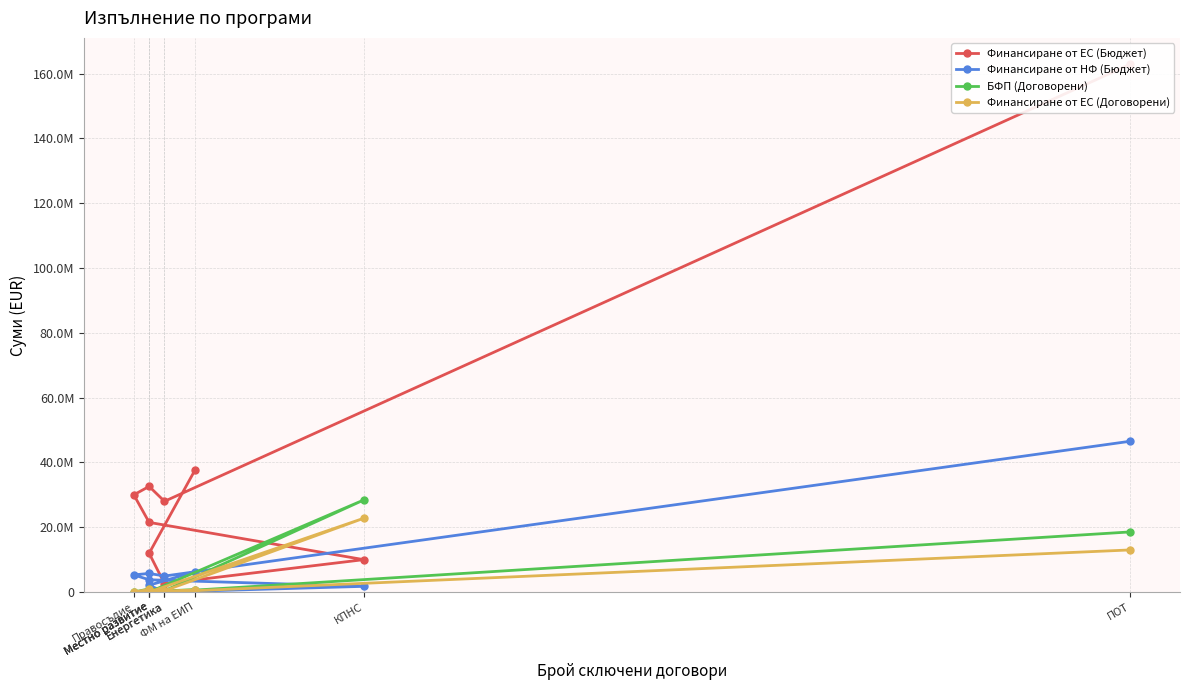

What is the difference between the maximum and minimum values in the Финансиране от ЕС (Бюджет) series?

160253769.5